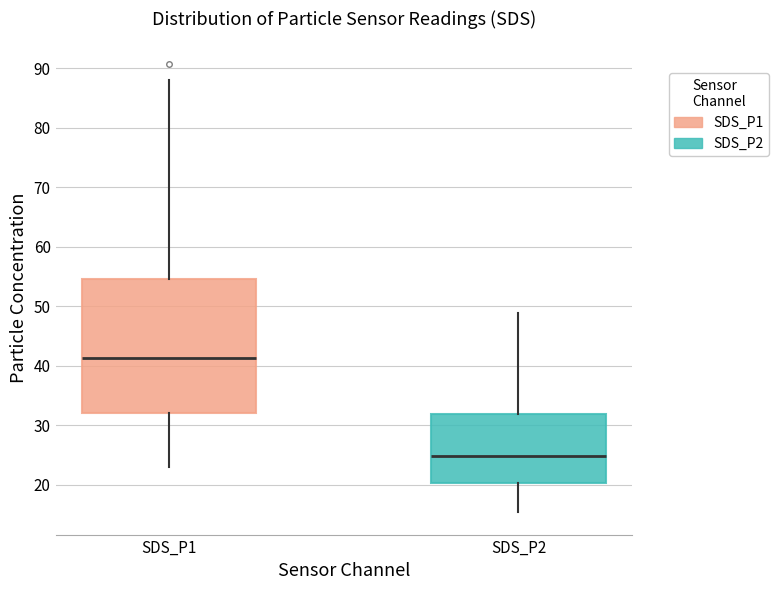

Reading left to right, transcribe this box plot: for each box, give where its median line is, the range the box spans, and where its two whiskers end, as read against the y-axis. The values are not printed on the chart, so give them approximately, as read against the axis.

SDS_P1: median 41, box 32 to 55, whiskers 23 to 88
SDS_P2: median 25, box 20 to 32, whiskers 15 to 49